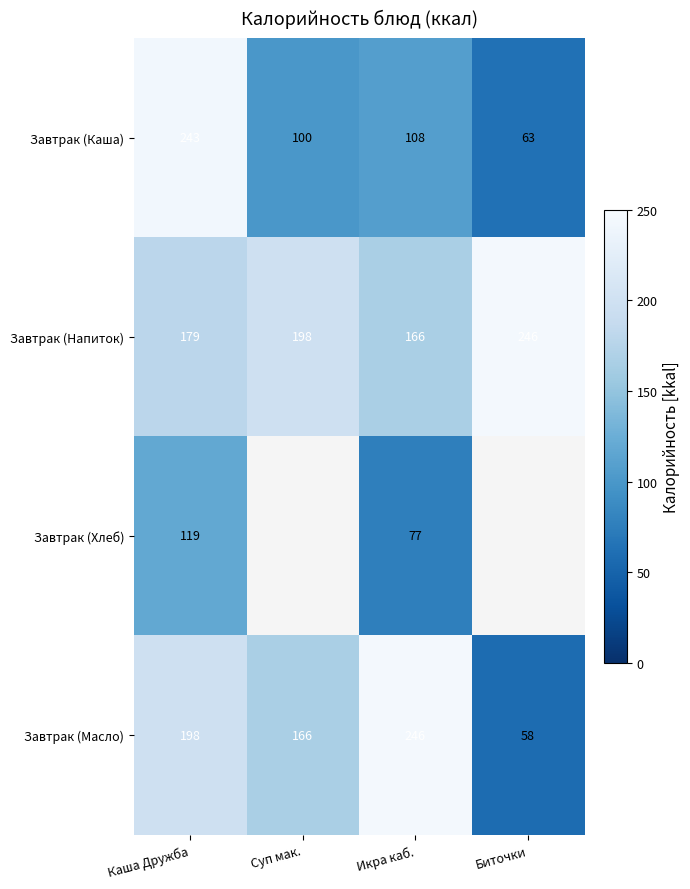

Between Биточки and Каша Дружба, which is larger?

Каша Дружба